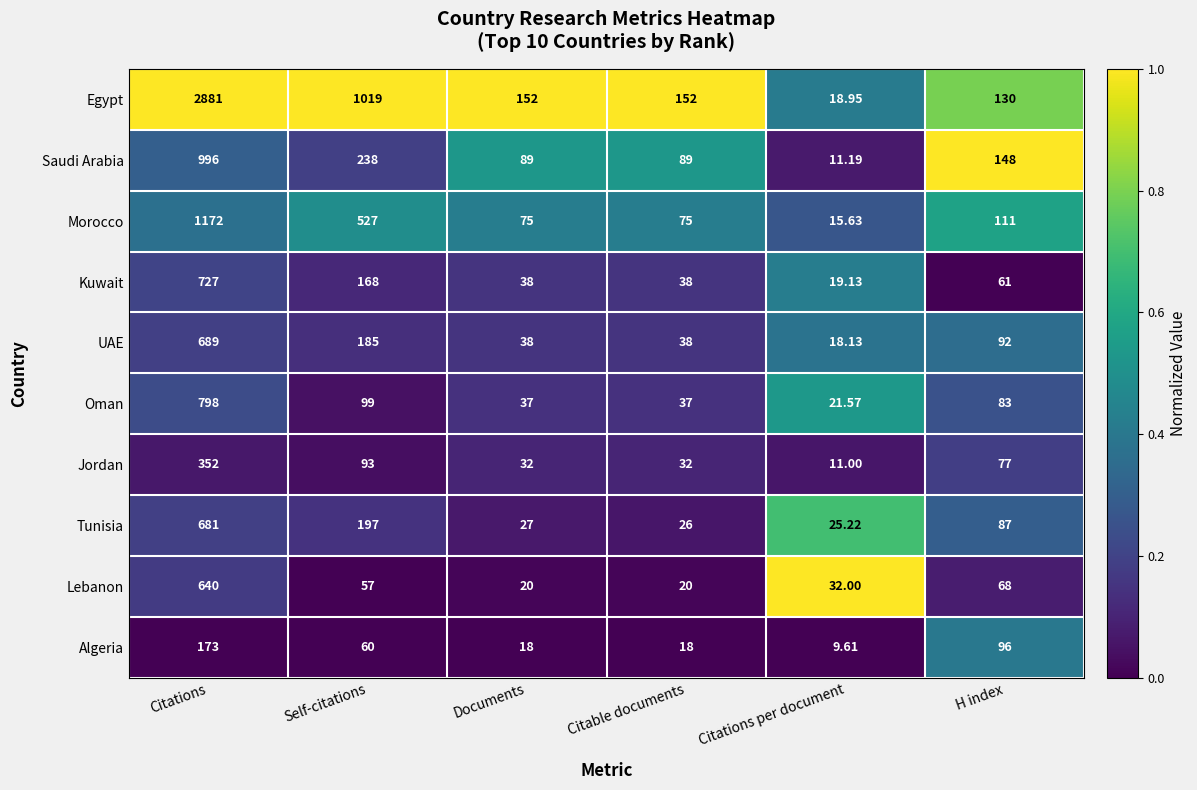

At H index, list the series in order from largest to smallest.

Saudi Arabia, Egypt, Morocco, Algeria, UAE, Tunisia, Oman, Jordan, Lebanon, Kuwait